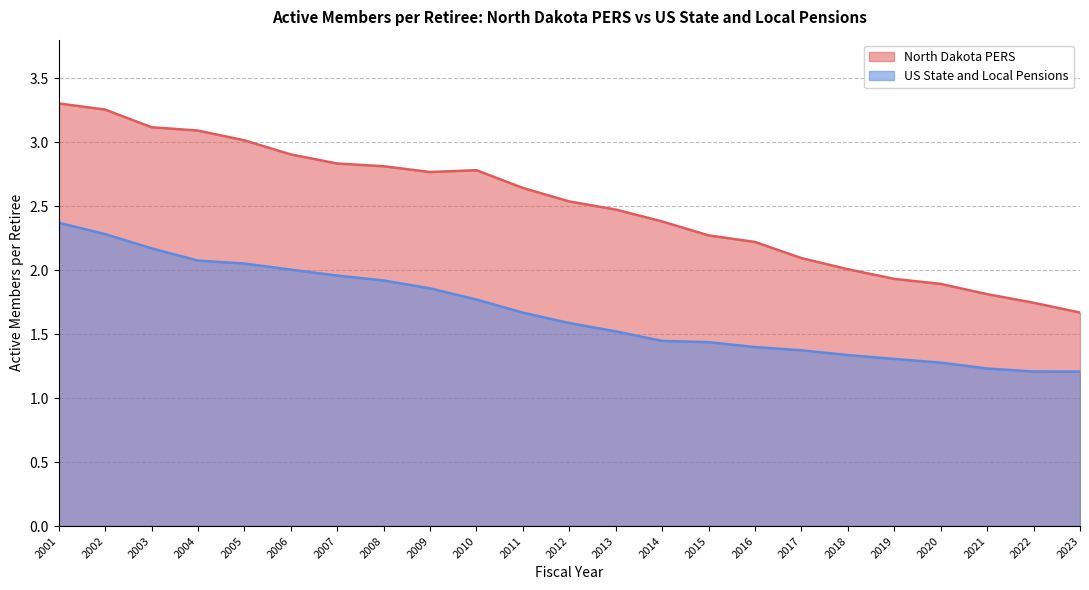

Rank the series by their maximum value, from lowest to highest.

US State and Local Pensions, North Dakota PERS